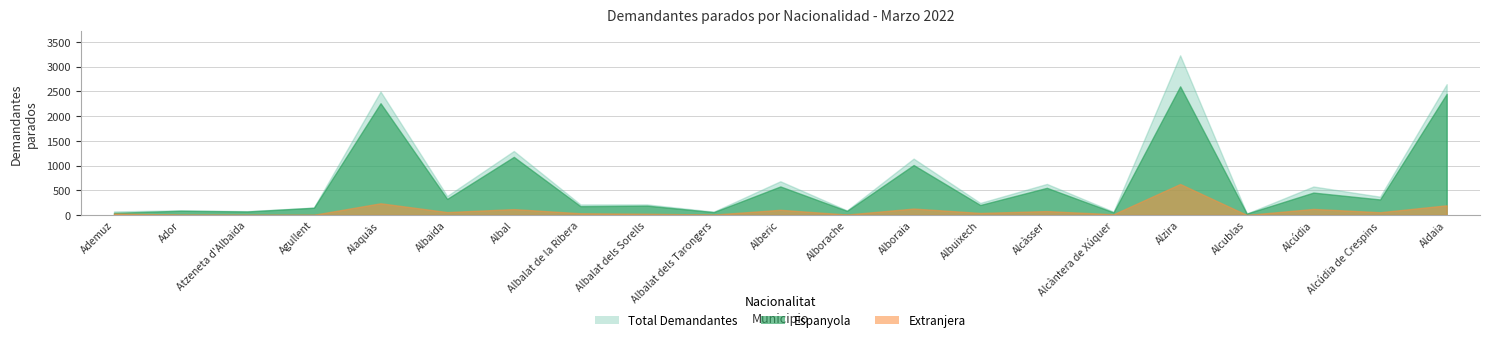

Which label corresponds to the largest value in the chart?

Alzira